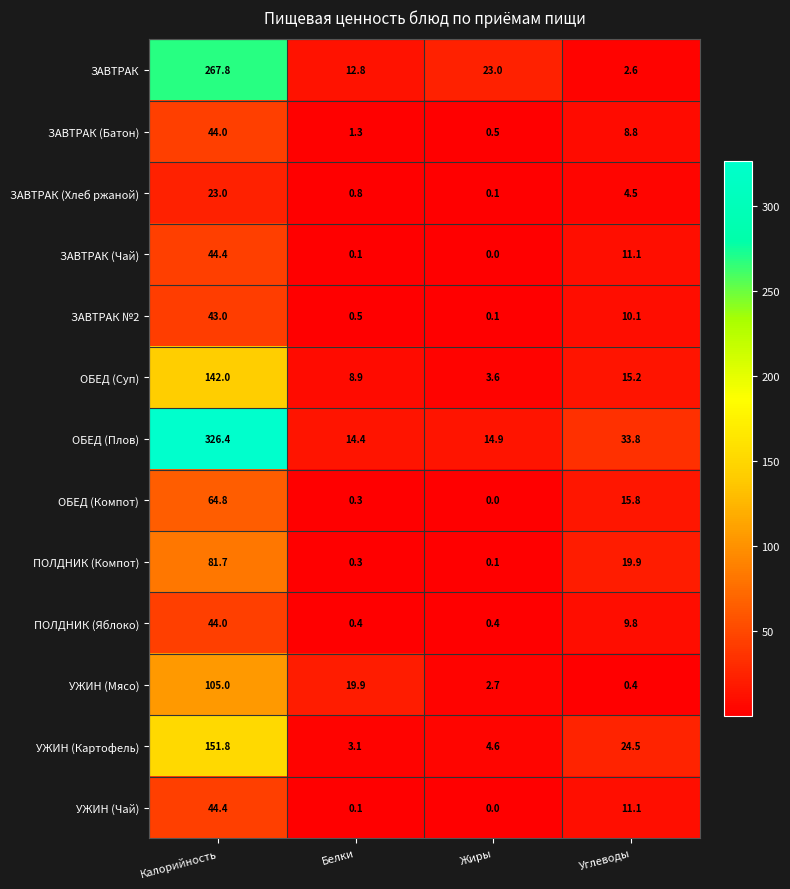

What is the difference between the second highest and minimum values in the ПОЛДНИК (Яблоко) series?

9.4